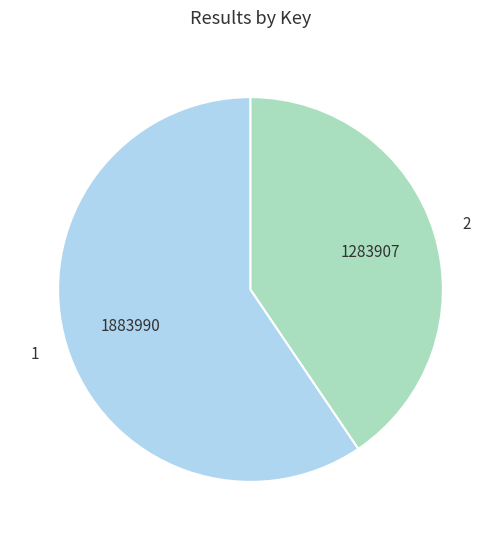

Which category has the biggest portion of the pie?

1